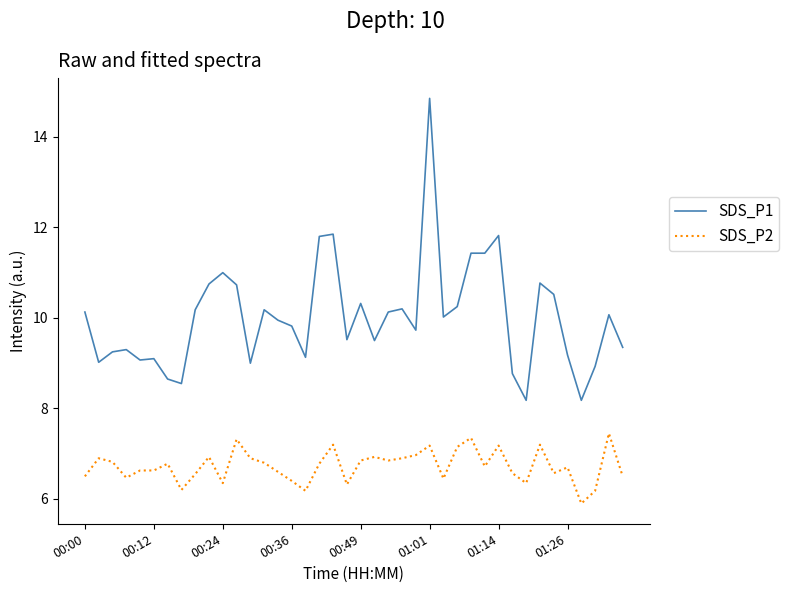

True or false: SDS_P1 has more than 2 points higher than both neighbors.

True